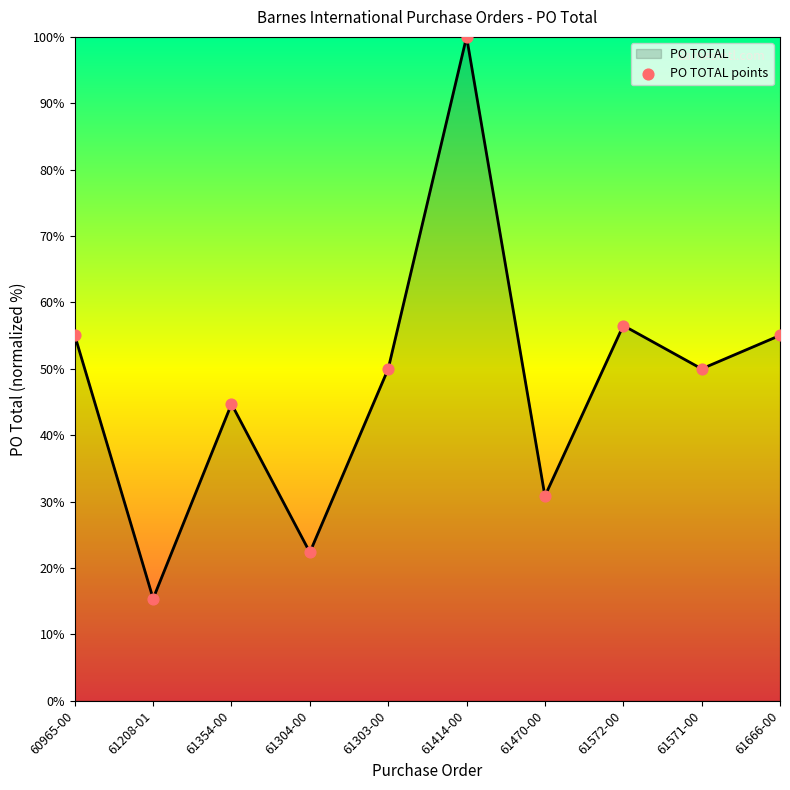

Between 61571-00 and 61354-00, which is larger?

61571-00